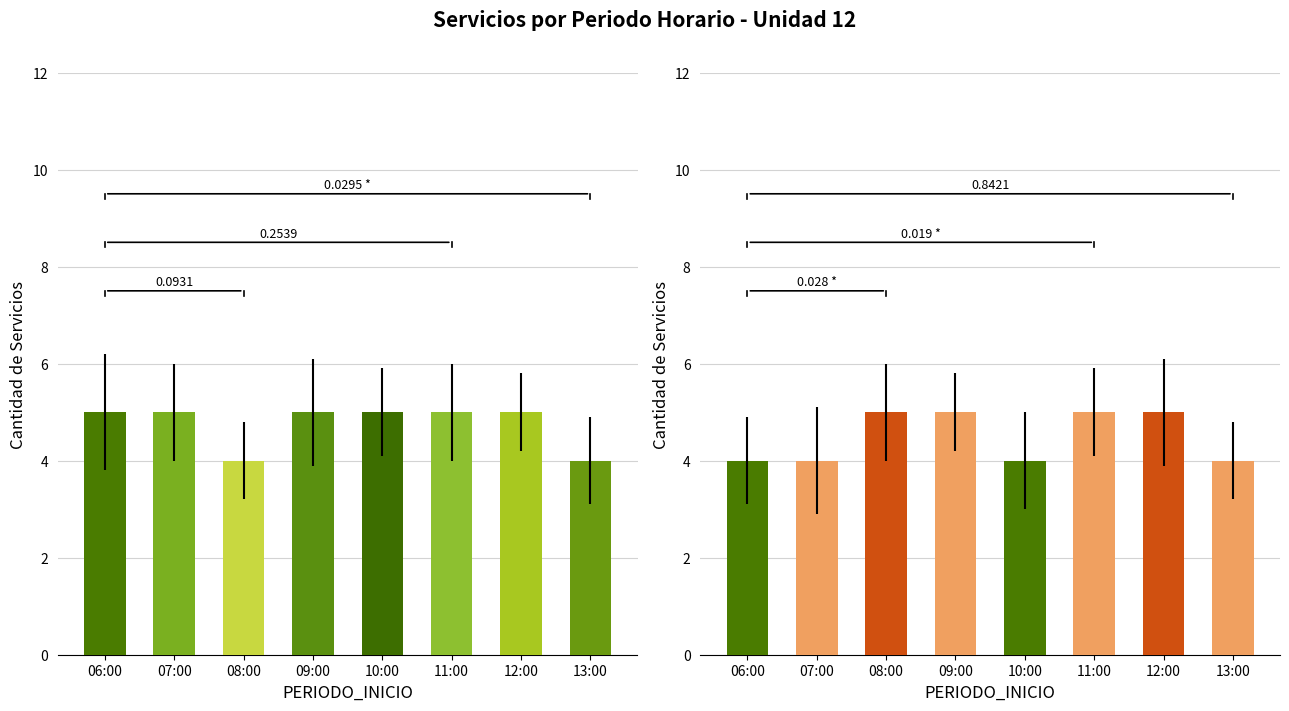

Reading left to right, extract all data points from this chart.

Ida: 5	5	4	5	5	5	5	4
Vuelta: 4	4	5	5	4	5	5	4